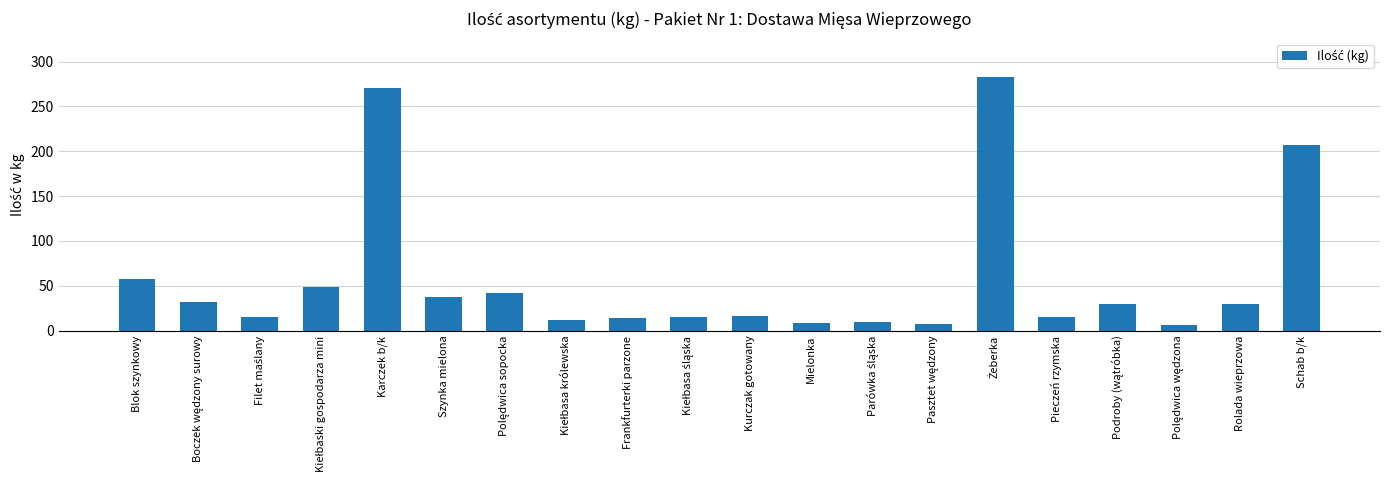

What is the sum of all values?

1156